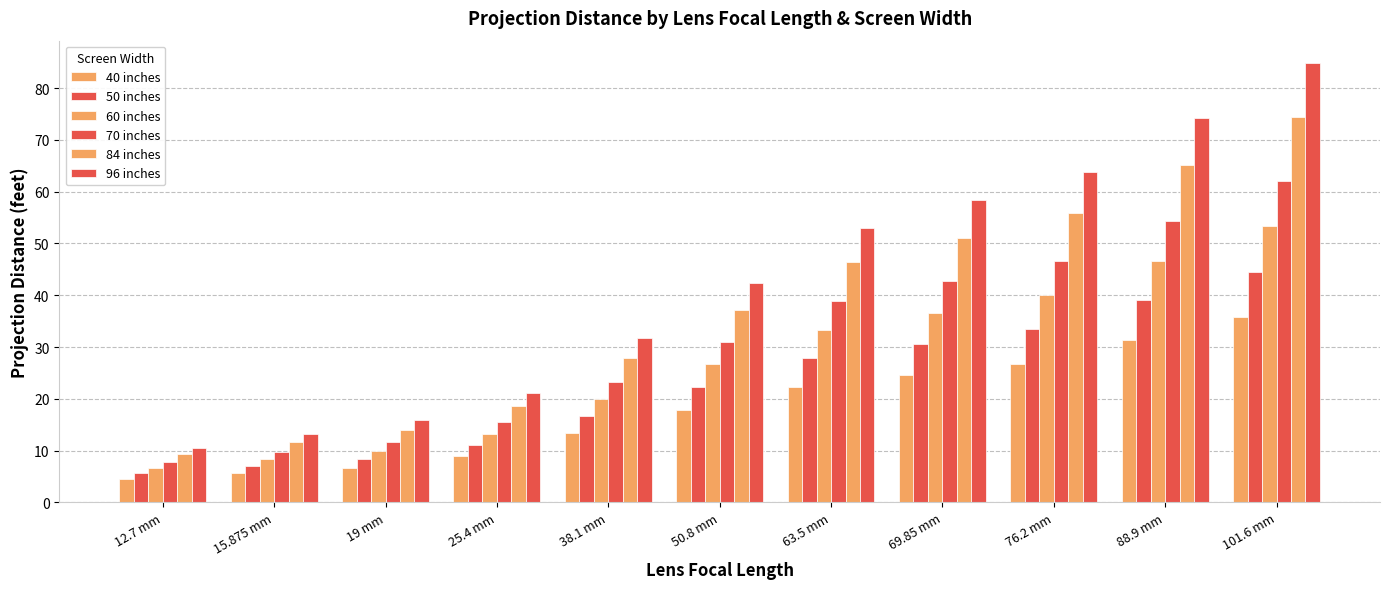

What is the difference between the 96 inches values at 15.875 mm and 76.2 mm?

50.4